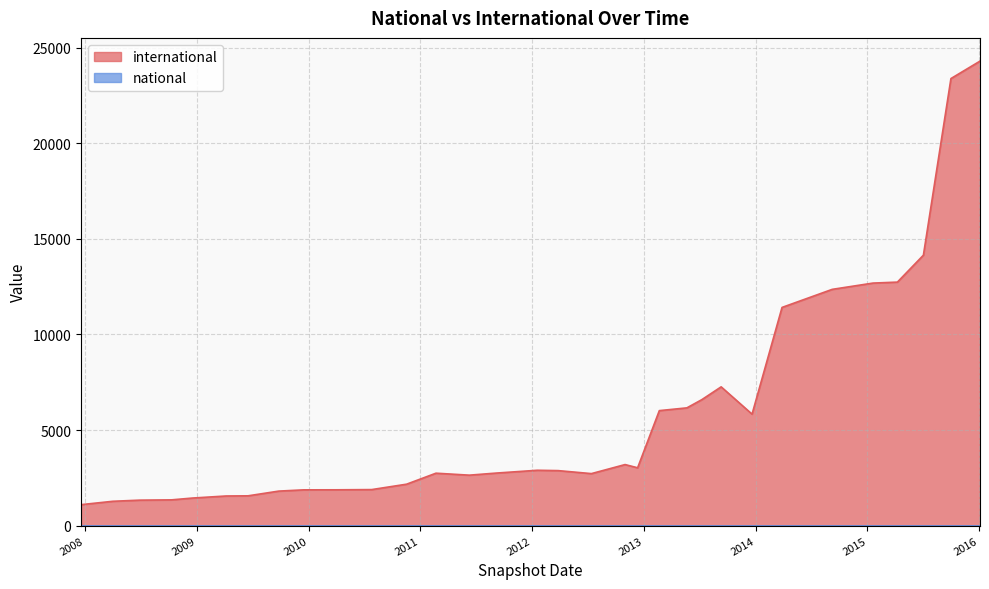

Is it true that national equals 0 at 2008-12-17?

True